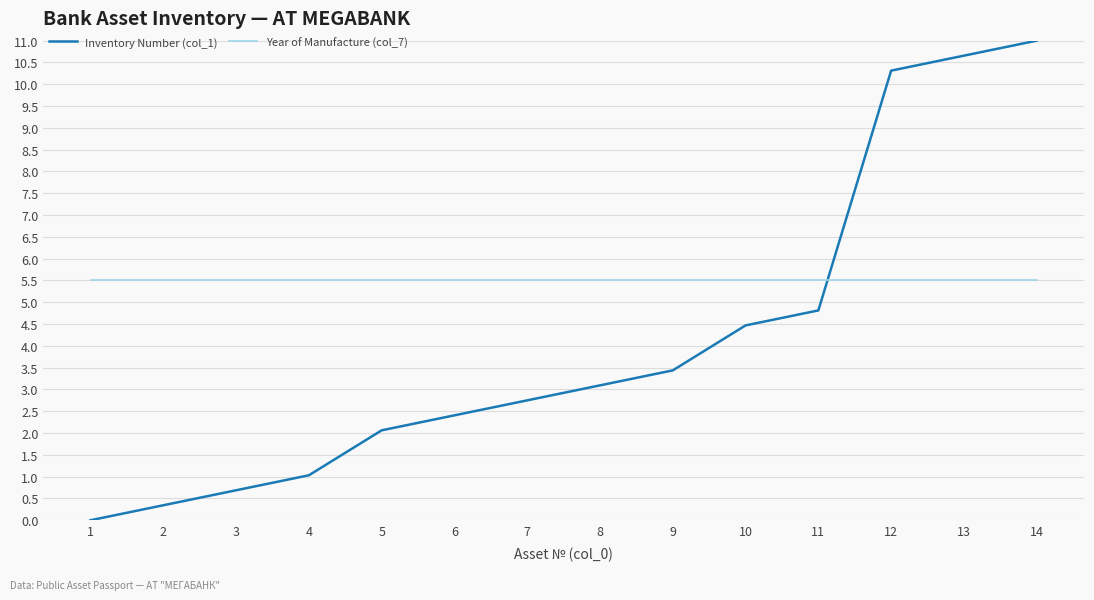

Which series has the widest spread of values?

Inventory Number (col_1)